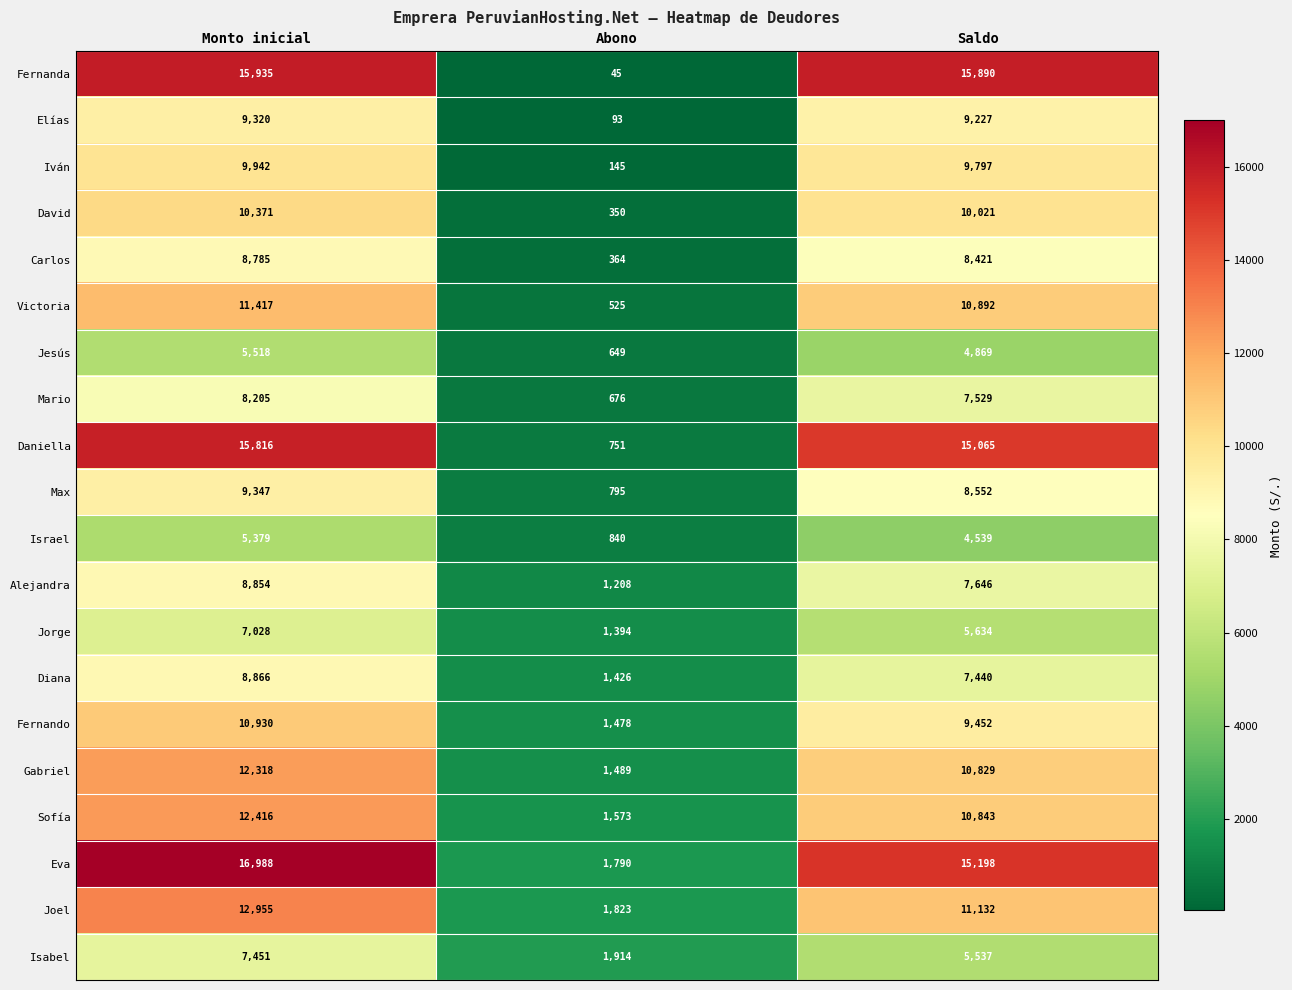

What is the sum of the Victoria values at Saldo and Monto inicial?

22309